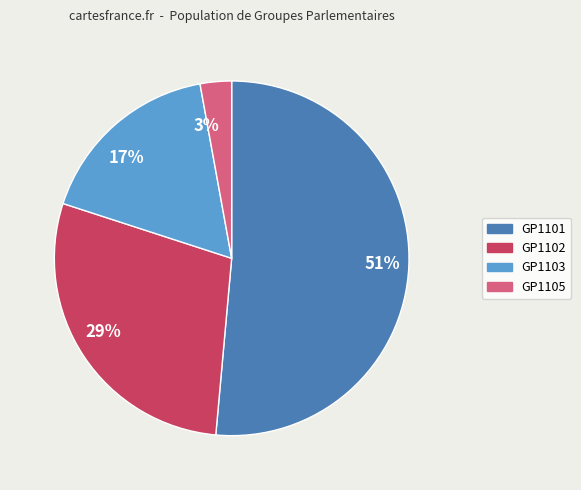

Is the sum of GP1101 and GP1103 greater than half?

Yes